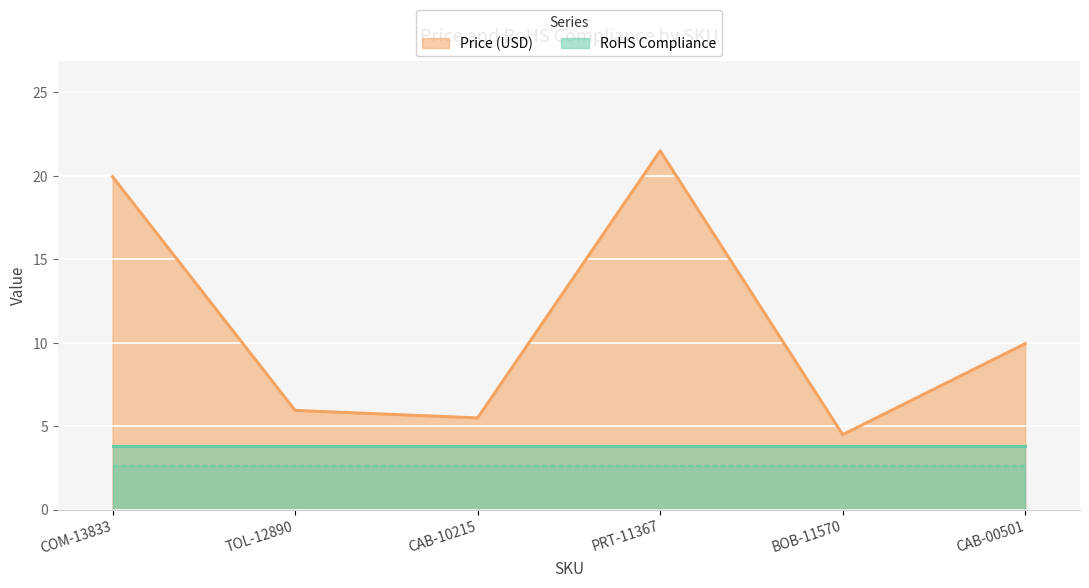

Where does the Price (USD) series first go above 9?

COM-13833